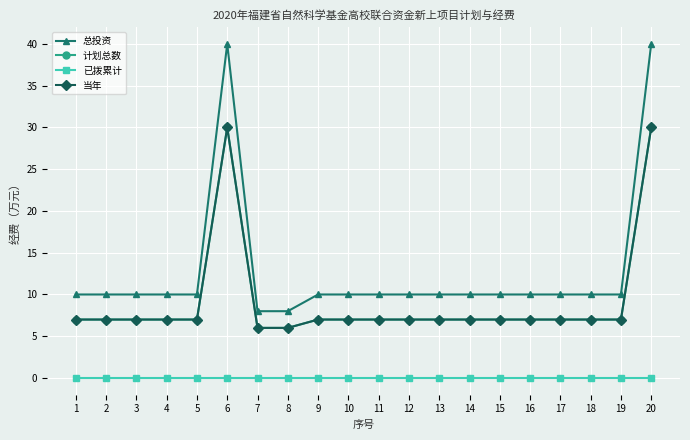

Which category has the lowest value in the 当年 series?

7